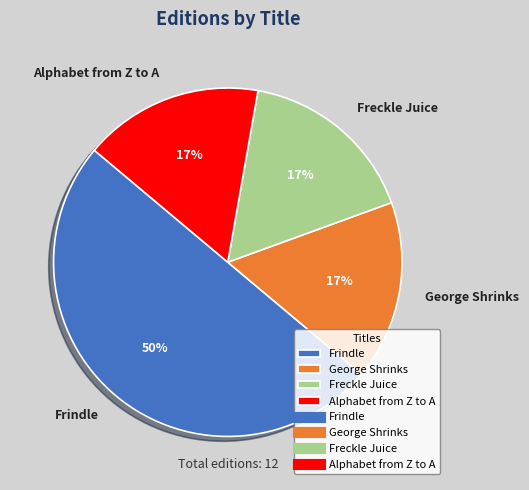

Approximately how many times larger is the value at George Shrinks compared to Freckle Juice?

1.0